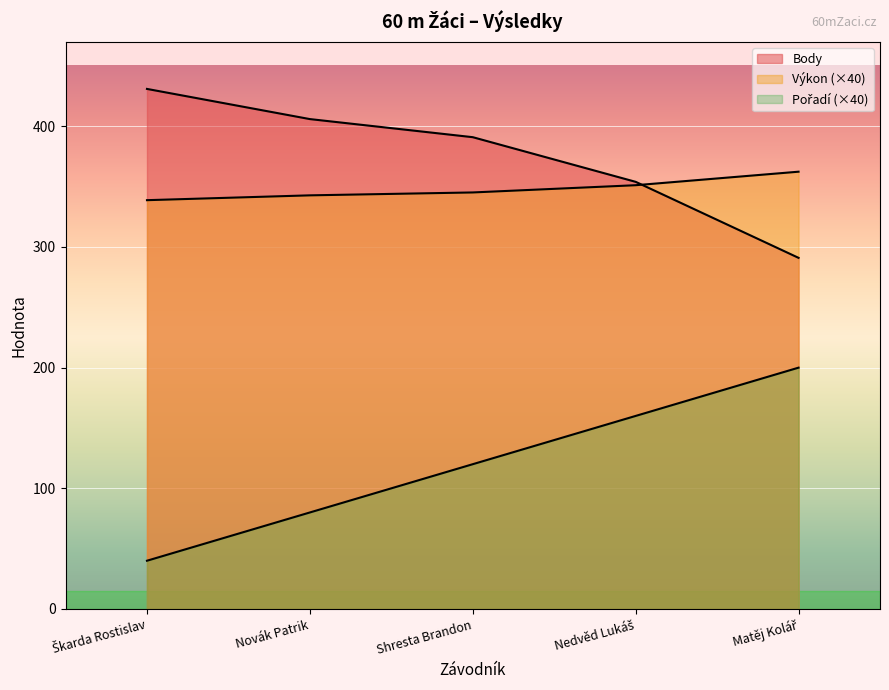

Count the Body values in the range 354 to 406.

3